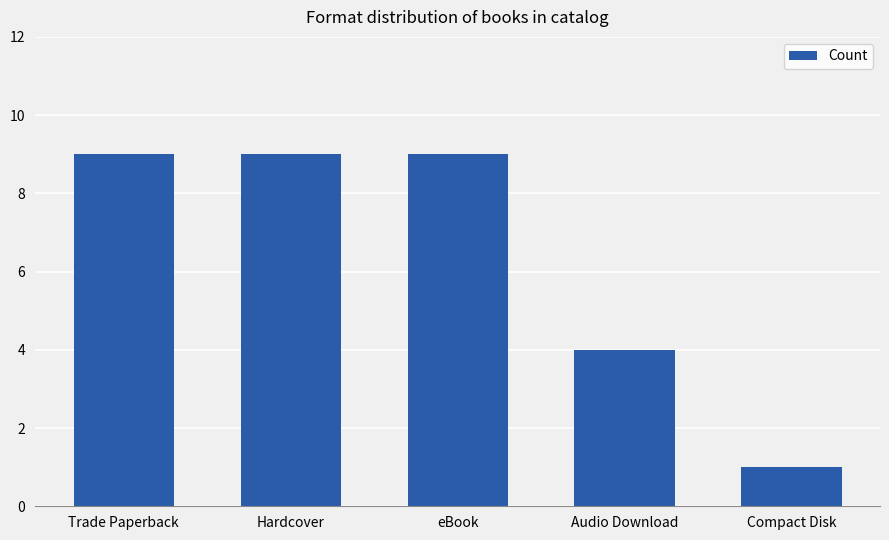

Reading left to right, list all the values displayed in this chart.

9	9	9	4	1